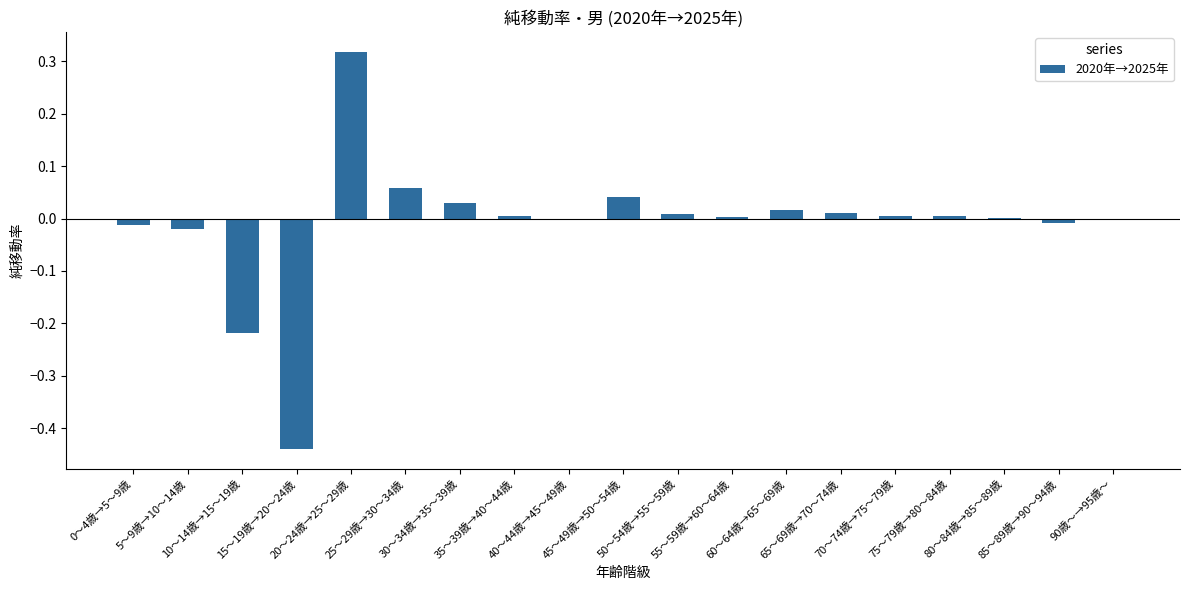

The chart shows a value of 0.0 at 75～79歳→80～84歳. True or false?

True